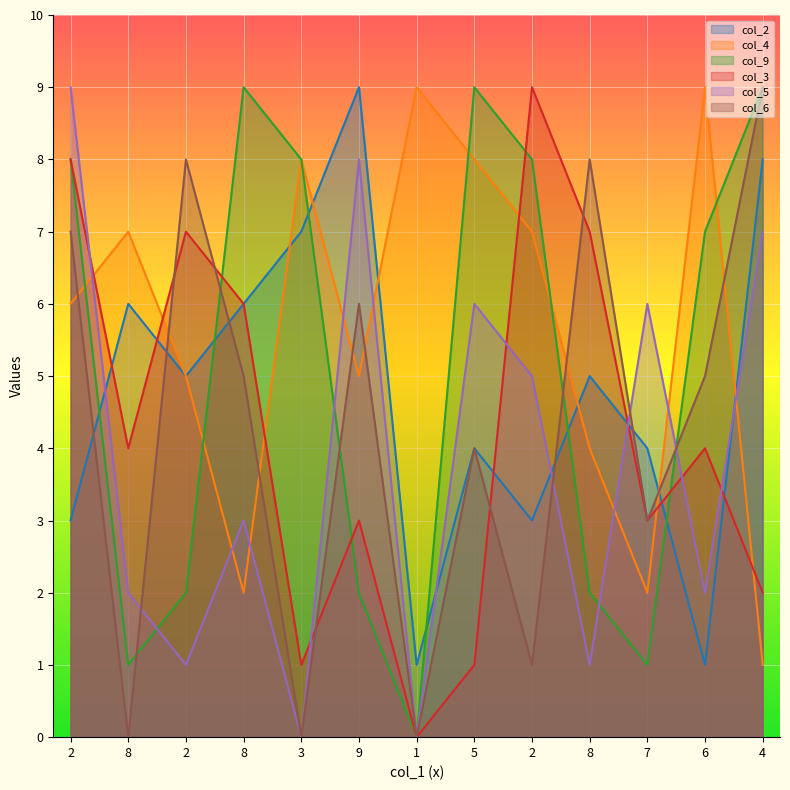

At which category does col_9 reach its first local peak?

8